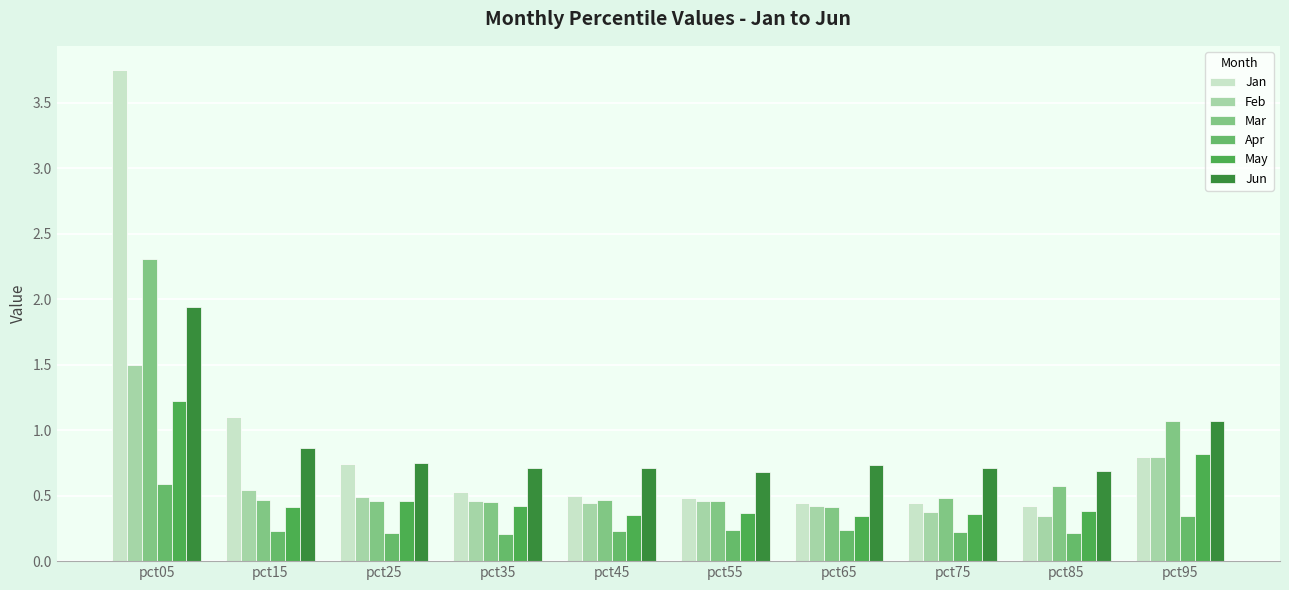

Is it true that Feb equals 0.4 at pct65?

True